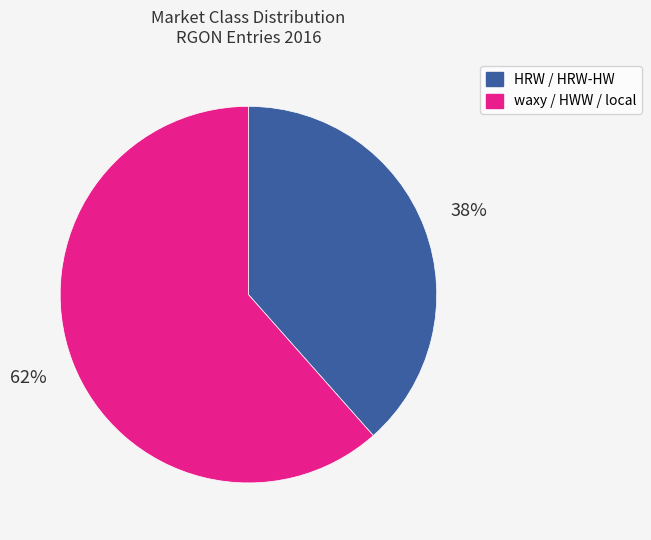

Does any single category account for the majority?

Yes